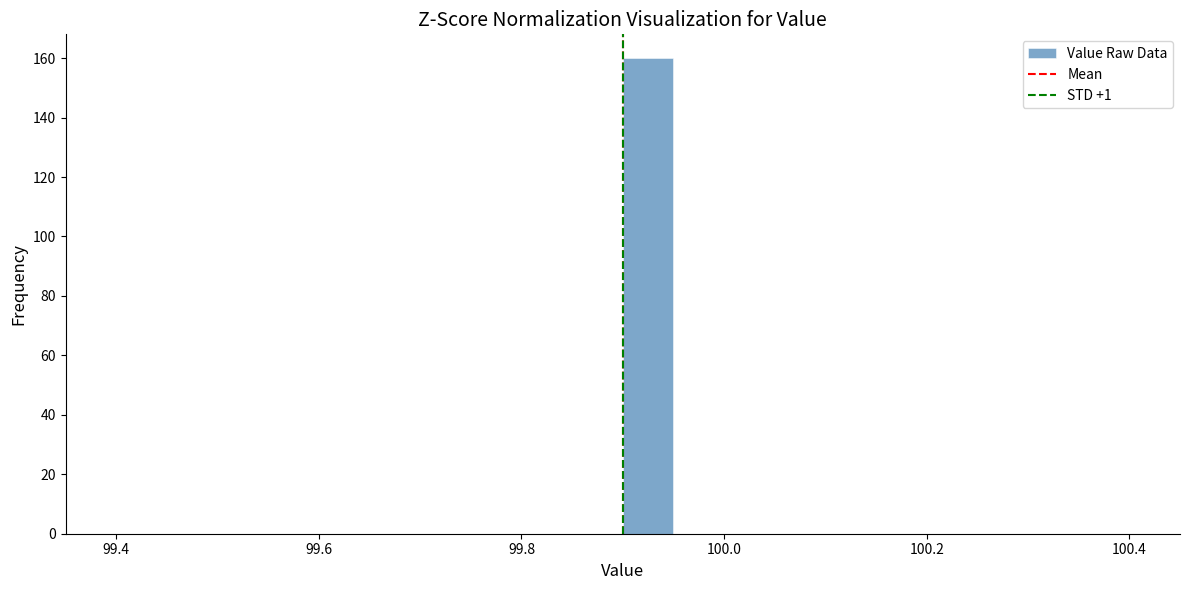

Around what value on the x-axis is the tallest bar? Give the approximate position of its centre, as read against the axis.

99.92